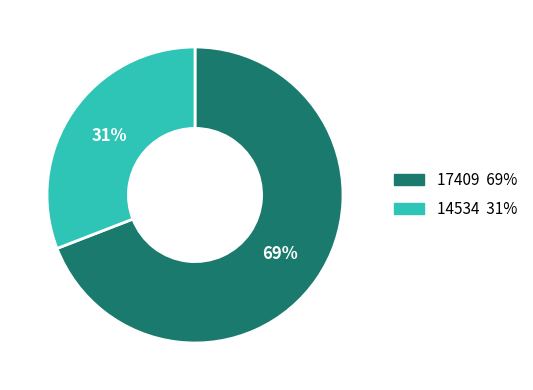

True or false: 14534 accounts for 24% of the total.

False